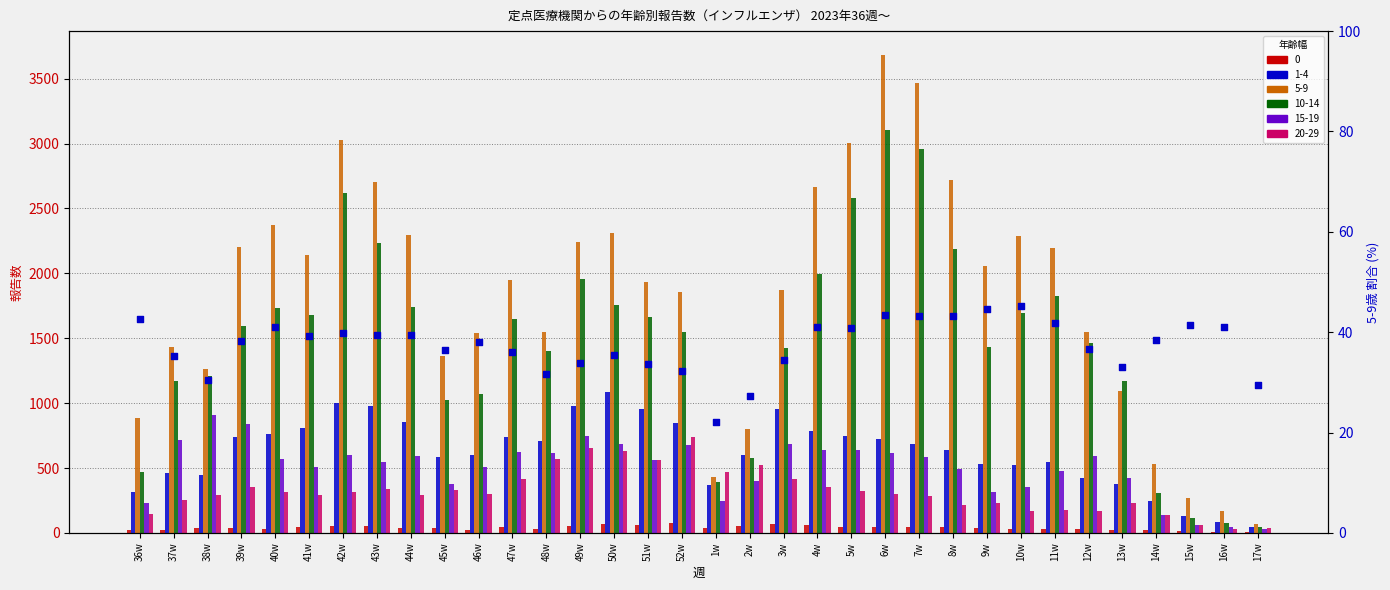

What is the change in value from 42w to 10w?

+5.5